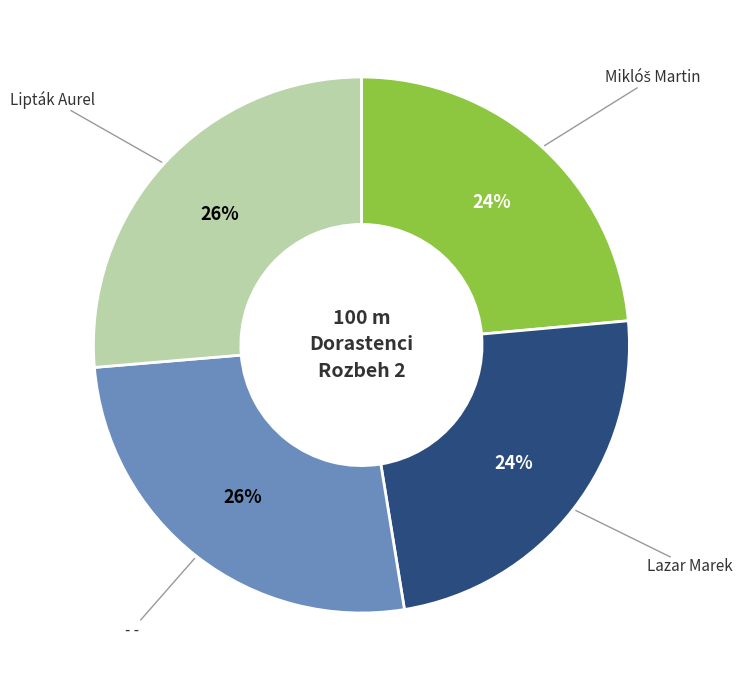

Is there a majority slice in this chart?

No